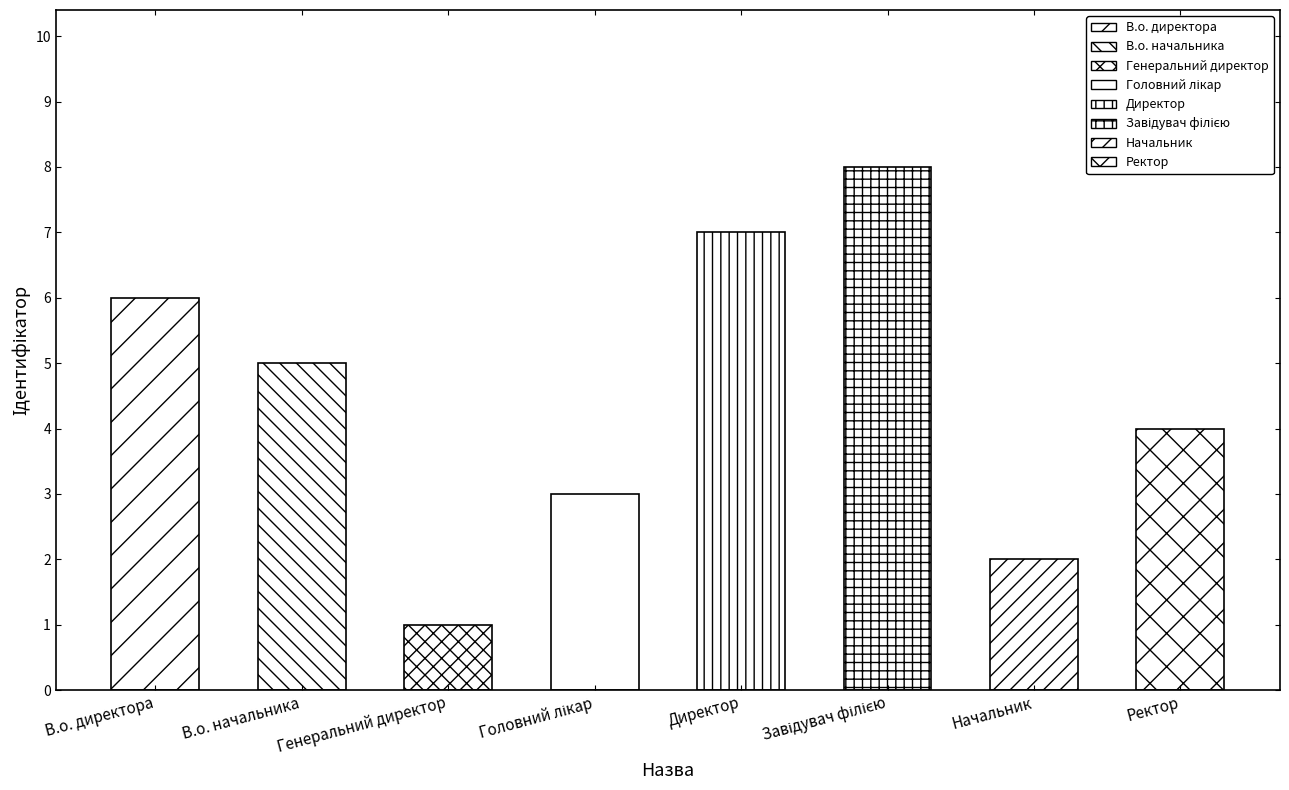

What is the minimum value shown in the chart?

1